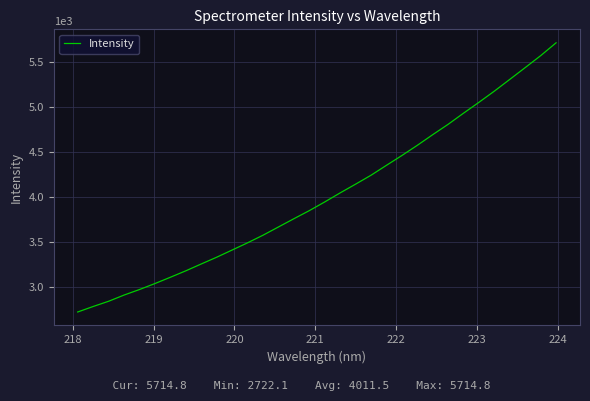

How many categories are shown in the chart?

32